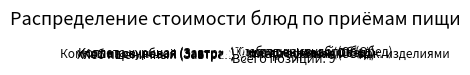

How many slices are in this pie chart?

9